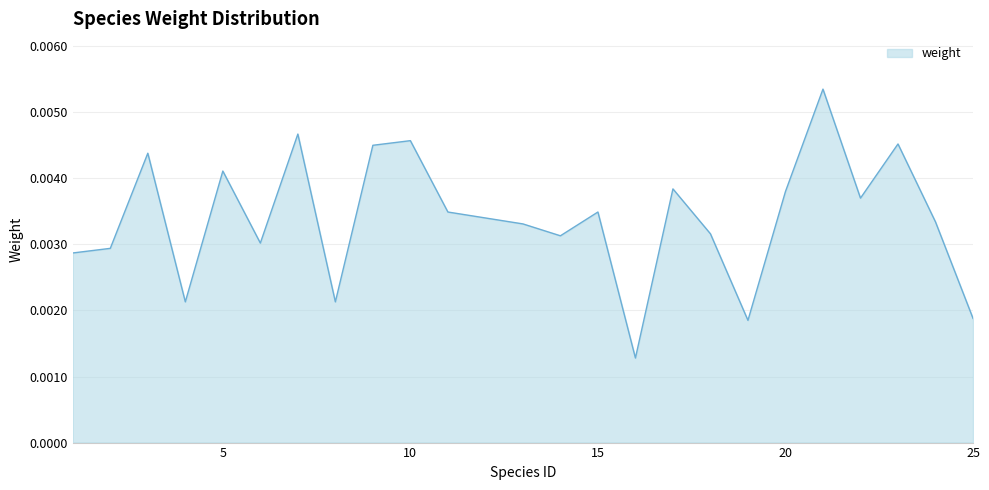

Reading right to left, transcribe all the data shown in this chart.

25=0.0	24=0.0	23=0.0	22=0.0	21=0.0	20=0.0	19=0.0	18=0.0	17=0.0	16=0.0	15=0.0	14=0.0	13=0.0	12=0.0	11=0.0	10=0.0	9=0.0	8=0.0	7=0.0	6=0.0	5=0.0	4=0.0	3=0.0	2=0.0	1=0.0